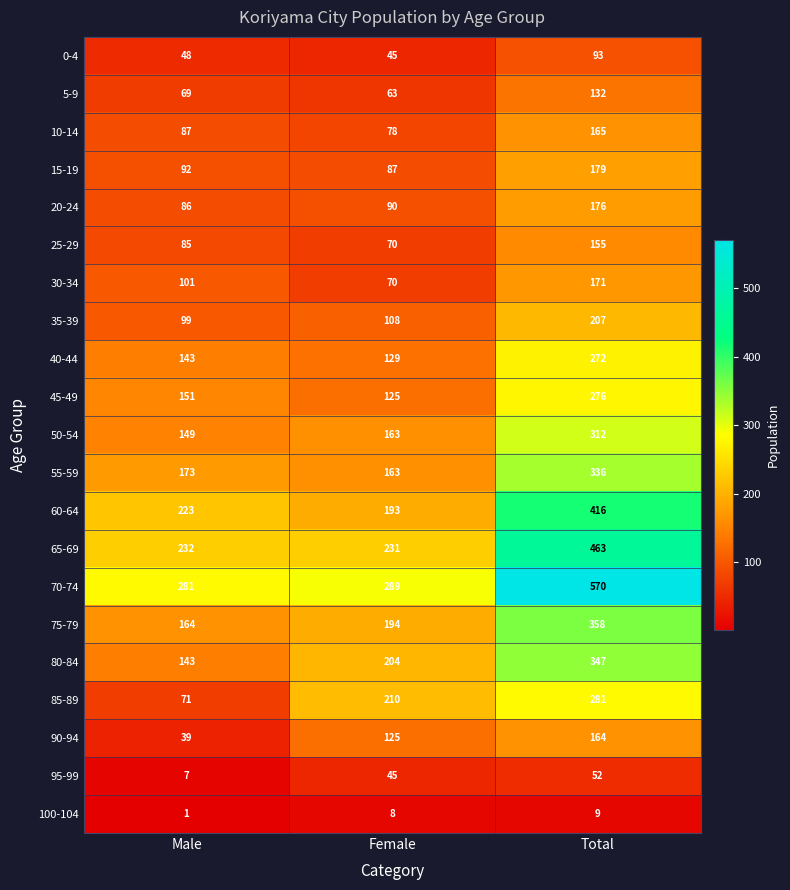

What is the minimum value shown in the chart?

1